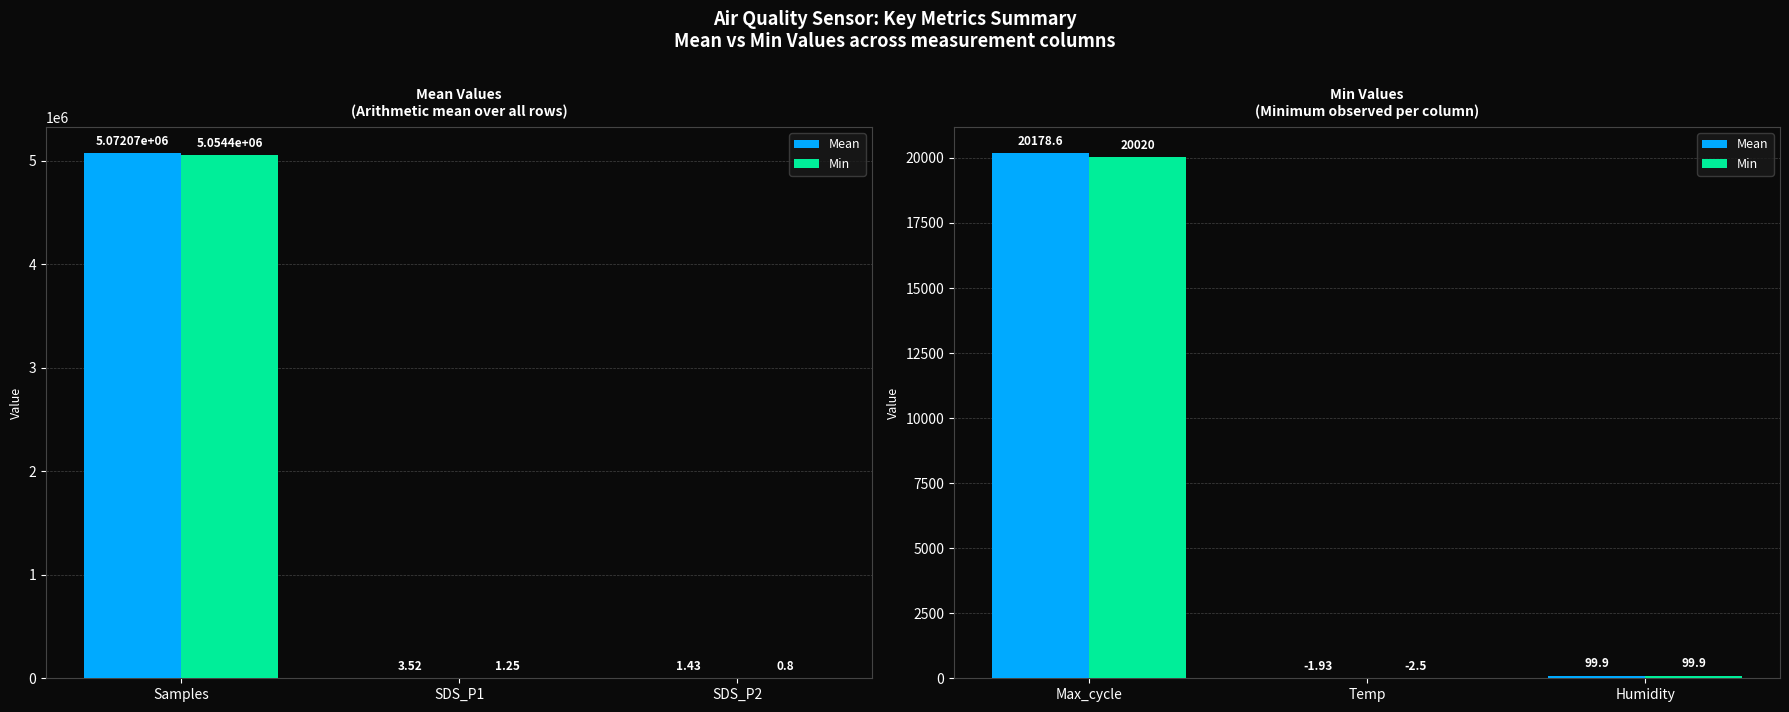

How many groups of bars are there?

3